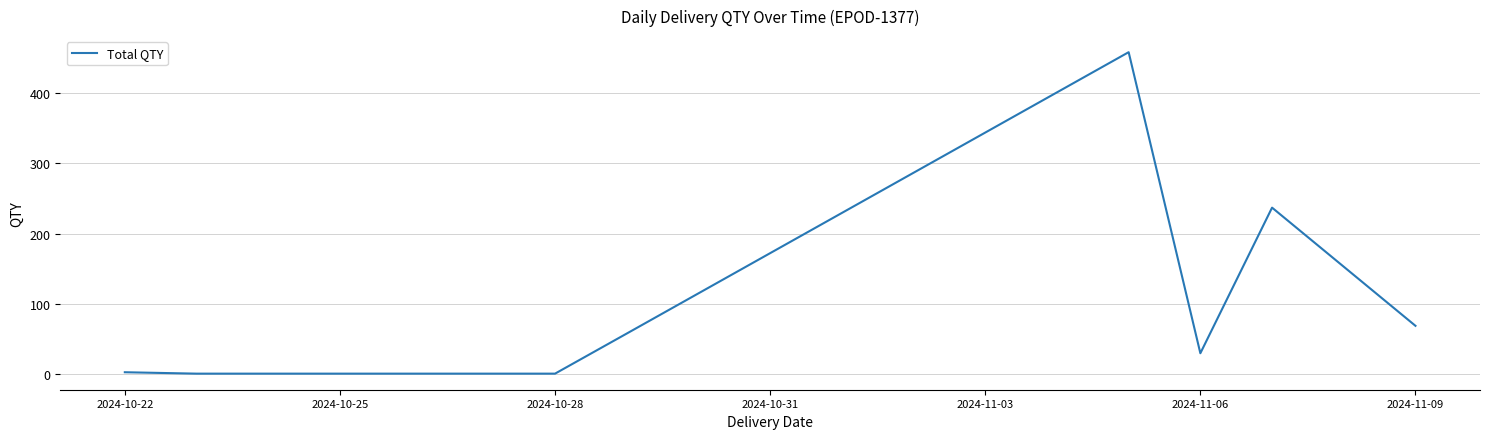

What is the maximum value shown in the chart?

458